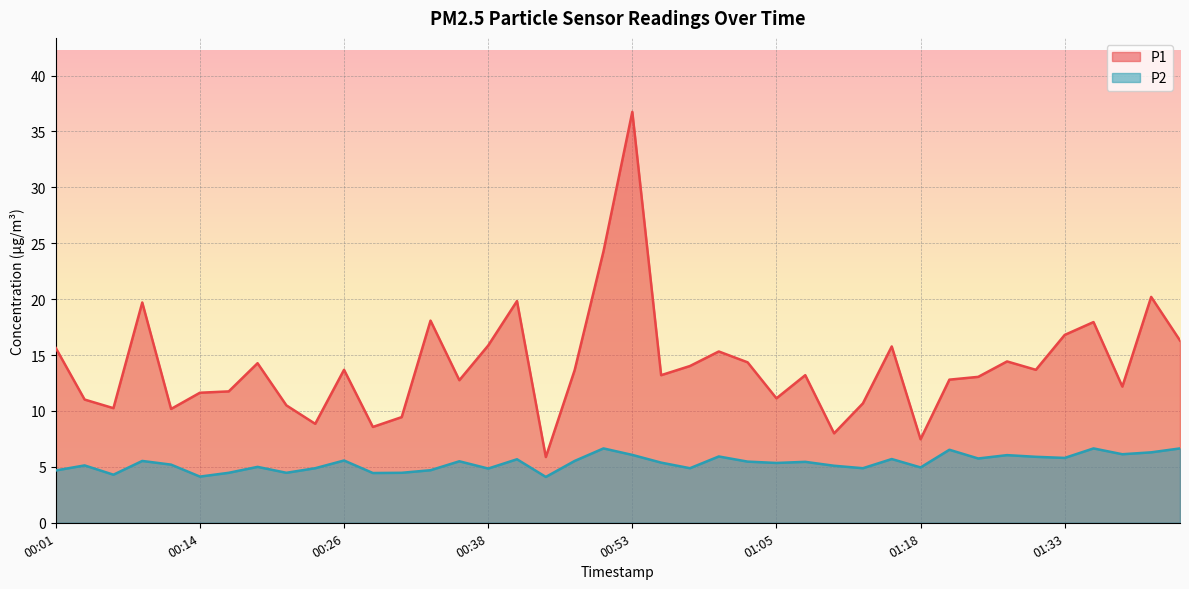

What is the greatest value displayed?

36.8